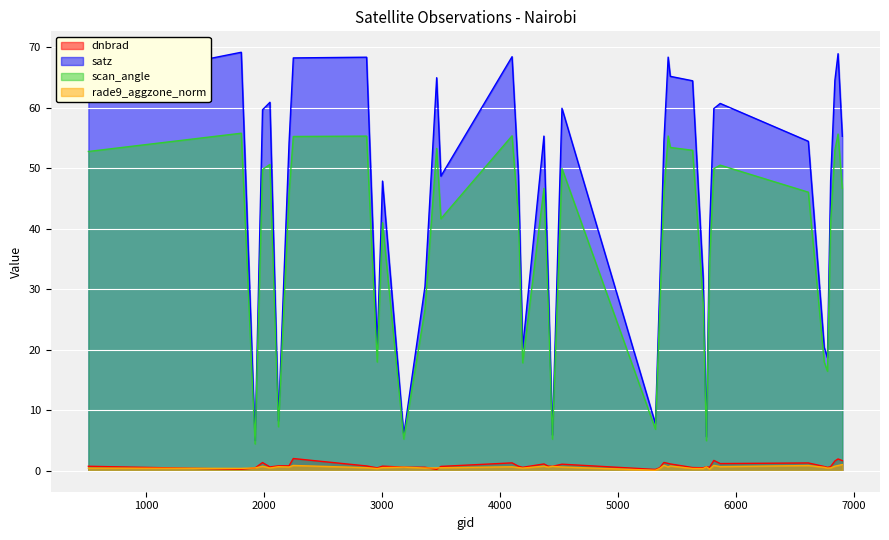

Reading right to left, what are all the values shown in this chart?

dnbrad: 1.7	2.0	1.6	0.7	0.6	0.7	1.3	1.2	1.7	0.6	0.7	0.5	0.5	1.1	1.2	1.4	0.5	0.2	1.1	0.7	0.8	1.1	0.6	0.8	1.3	0.7	0.2	0.6	0.6	0.8	0.5	0.8	2.0	0.8	0.8	0.6	1.4	0.5	0.3	0.7
satz: 55.3	69.0	64.5	47.9	18.7	20.4	54.5	60.7	59.9	39.8	5.6	31.8	64.5	65.2	68.4	54.4	30.1	7.8	59.9	5.9	31.6	55.3	20.3	48.9	68.5	48.7	65.0	30.5	5.9	47.9	20.4	68.4	68.3	54.2	8.2	60.9	59.7	5.0	69.2	64.2
scan_angle: 46.7	55.7	53.0	41.0	16.5	18.0	46.1	50.5	49.9	34.5	5.0	27.8	53.0	53.5	55.4	46.0	26.3	6.9	50.0	5.2	27.7	46.7	17.9	41.8	55.4	41.7	53.3	26.7	5.3	41.0	18.0	55.3	55.3	45.9	7.3	50.7	49.8	4.4	55.8	52.8
rade9_aggzone_norm: 1.0	0.9	0.8	0.5	0.5	0.6	0.9	0.7	0.9	0.3	0.7	0.4	0.4	0.8	0.6	0.9	0.4	0.1	0.6	0.7	0.6	0.8	0.4	0.5	0.7	0.5	0.5	0.5	0.6	0.5	0.4	0.5	0.9	0.6	0.7	0.5	0.7	0.5	0.4	0.4